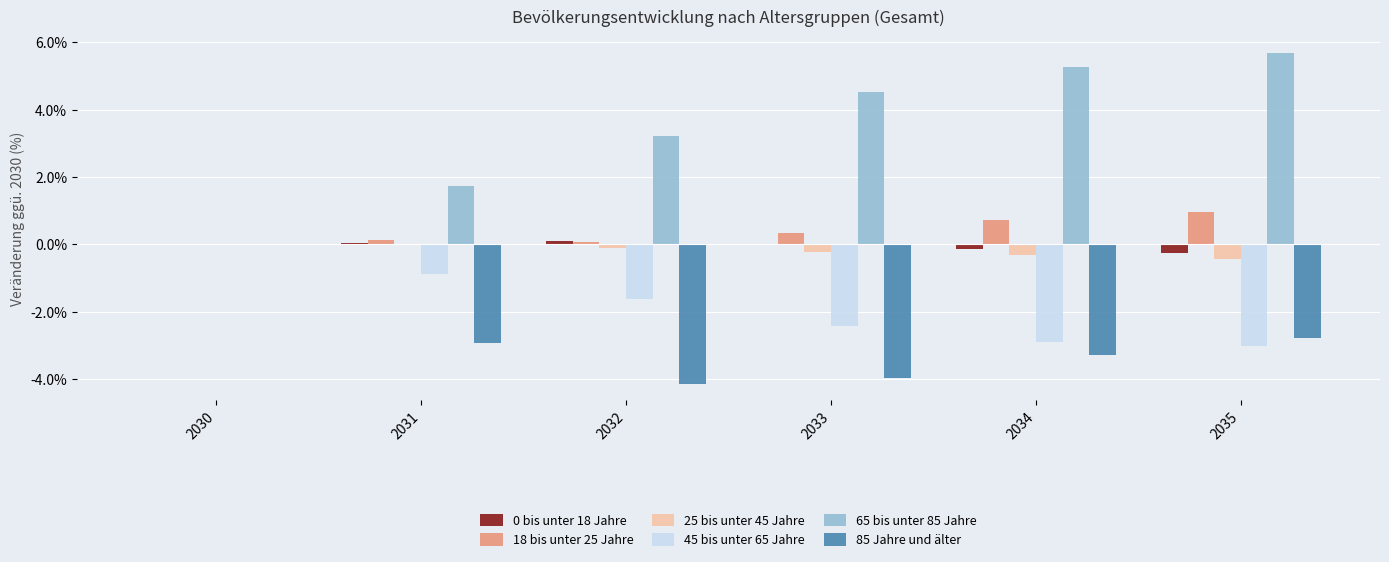

What is the average value of the 18 bis unter 25 Jahre series?

0.4